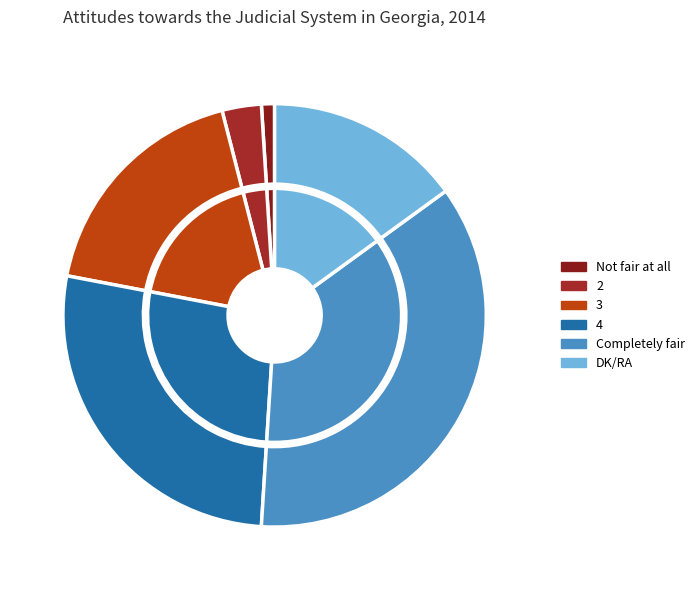

True or false: 2 accounts for 3% of the total.

True